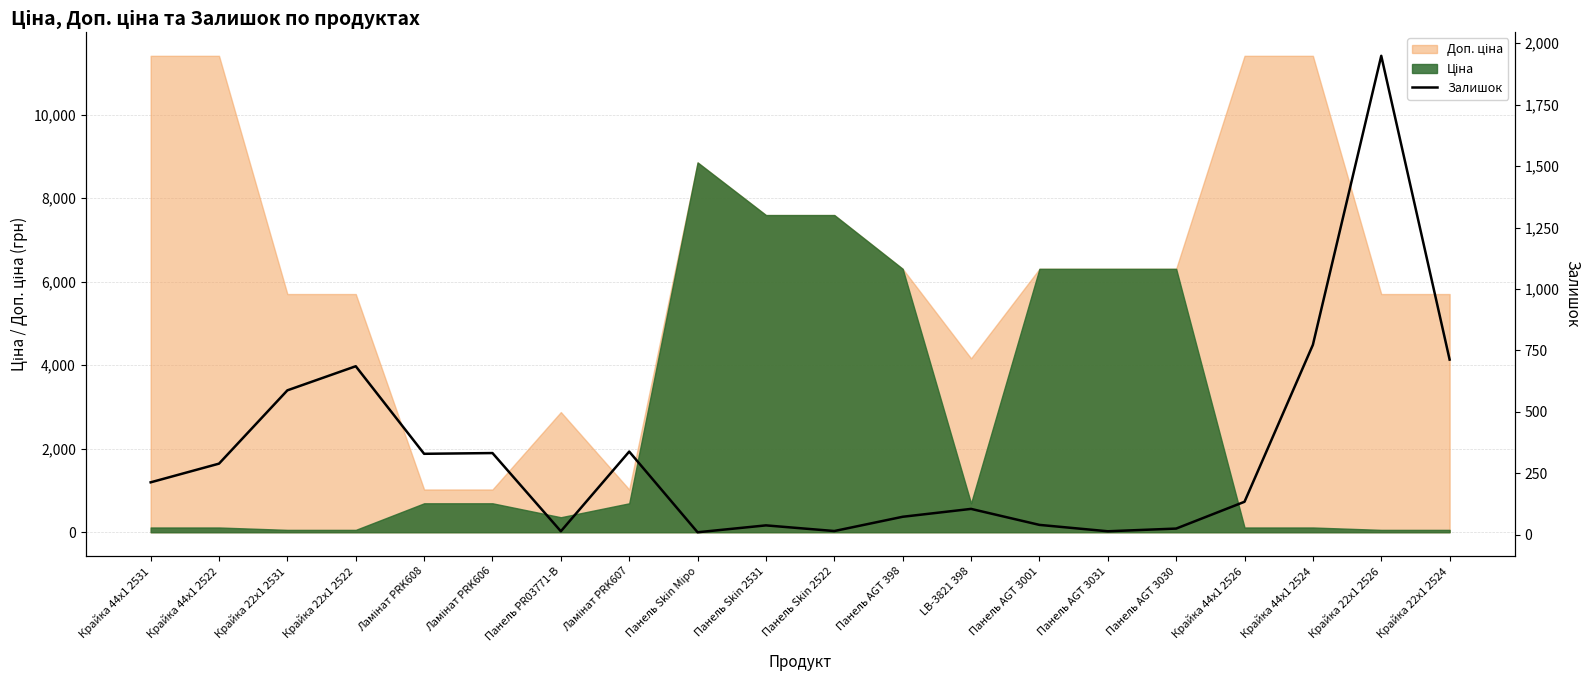

What is the label of the 10th point from the right?

Панель Skin 2522